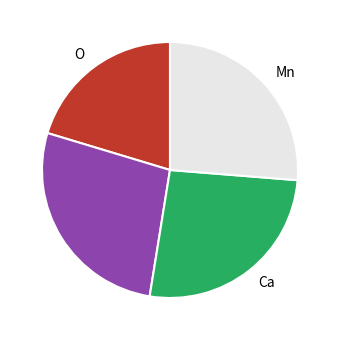

Is there any slice that represents more than half of the pie?

No